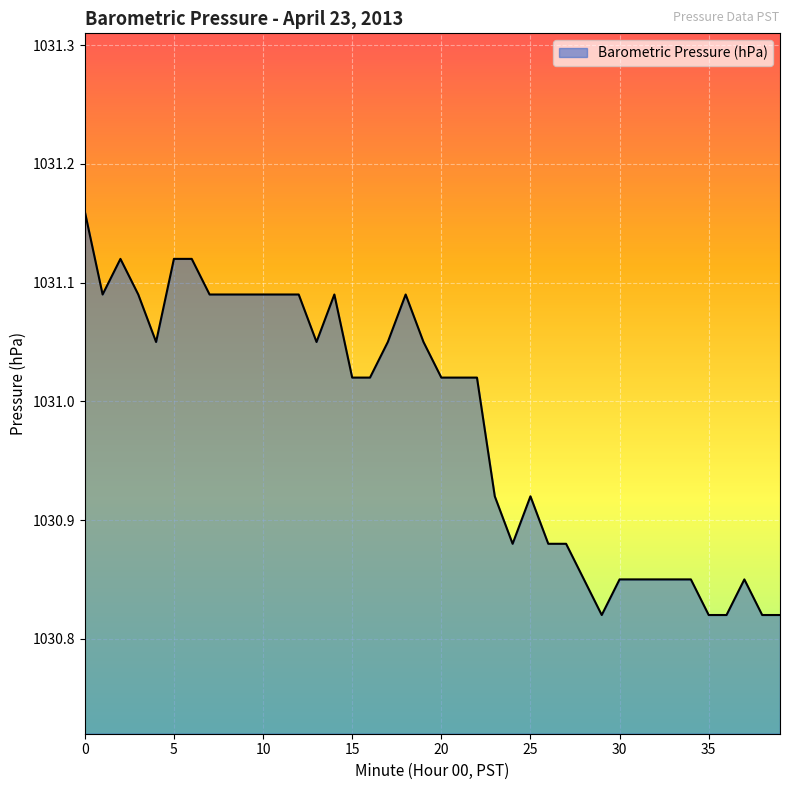

Rank the categories by value from lowest to highest.

29, 35, 36, 38, 39, 28, 30, 31, 32, 33, 34, 37, 24, 26, 27, 23, 25, 15, 16, 20, 21, 22, 4, 13, 17, 19, 1, 3, 7, 8, 9, 10, 11, 12, 14, 18, 2, 5, 6, 0